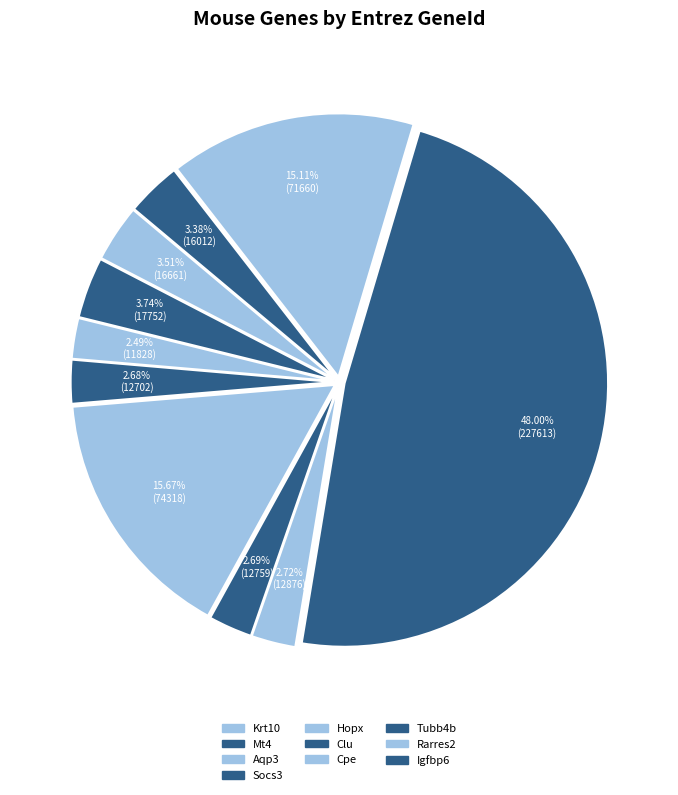

How many slices are in this pie chart?

10